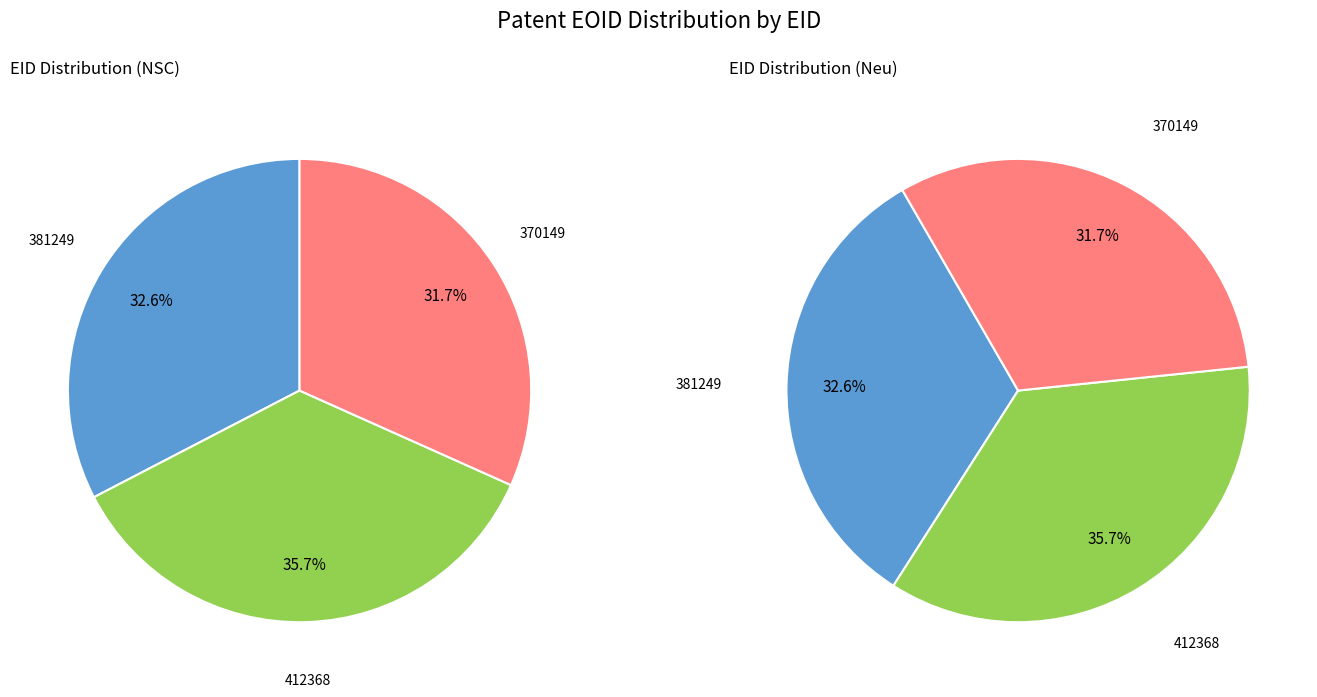

To the nearest percent, what percentage of the pie is 370149?

32%